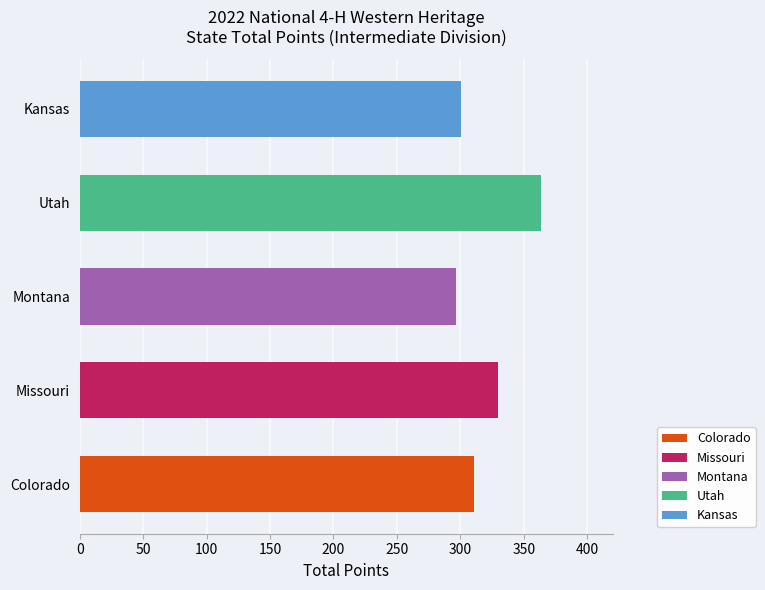

Reading left to right, transcribe all the data shown in this chart.

310.4	329.7	296.9	363.3	300.3